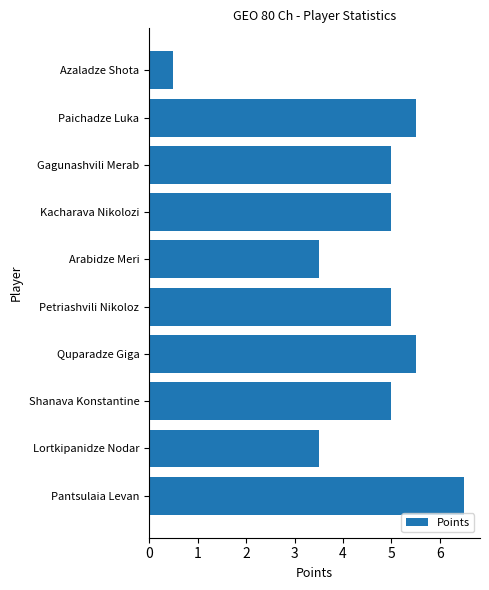

How many bars are there in total?

10